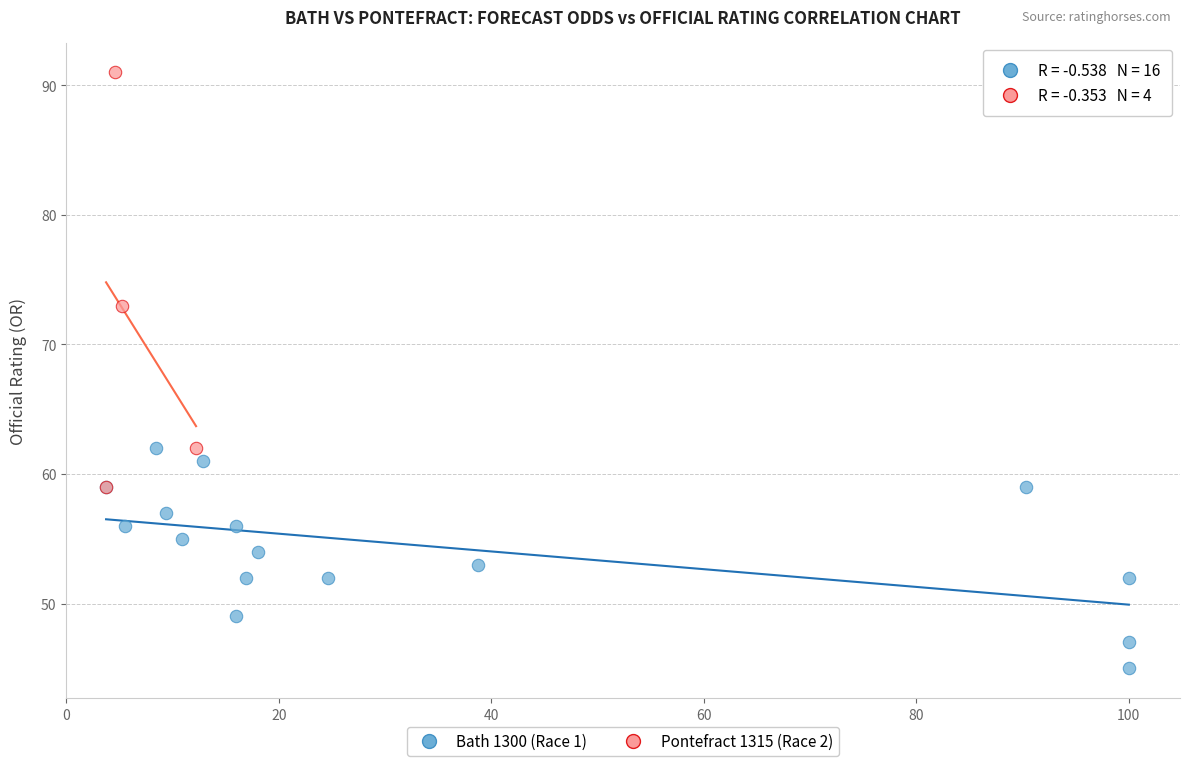

Which series has the widest spread of Y values?

Pontefract 1315 (Race 2)